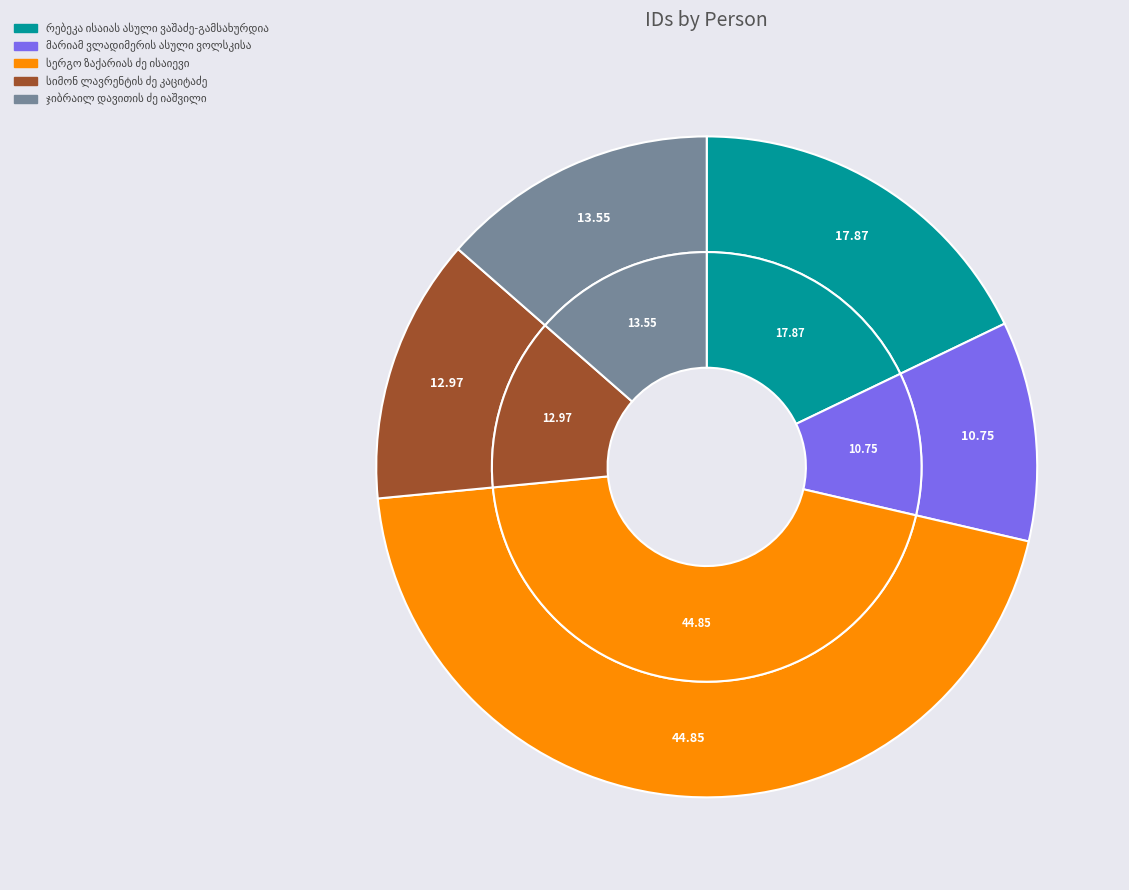

What is the smallest slice in the pie chart?

მარიამ ვლადიმერის ასული ვოლსკისა